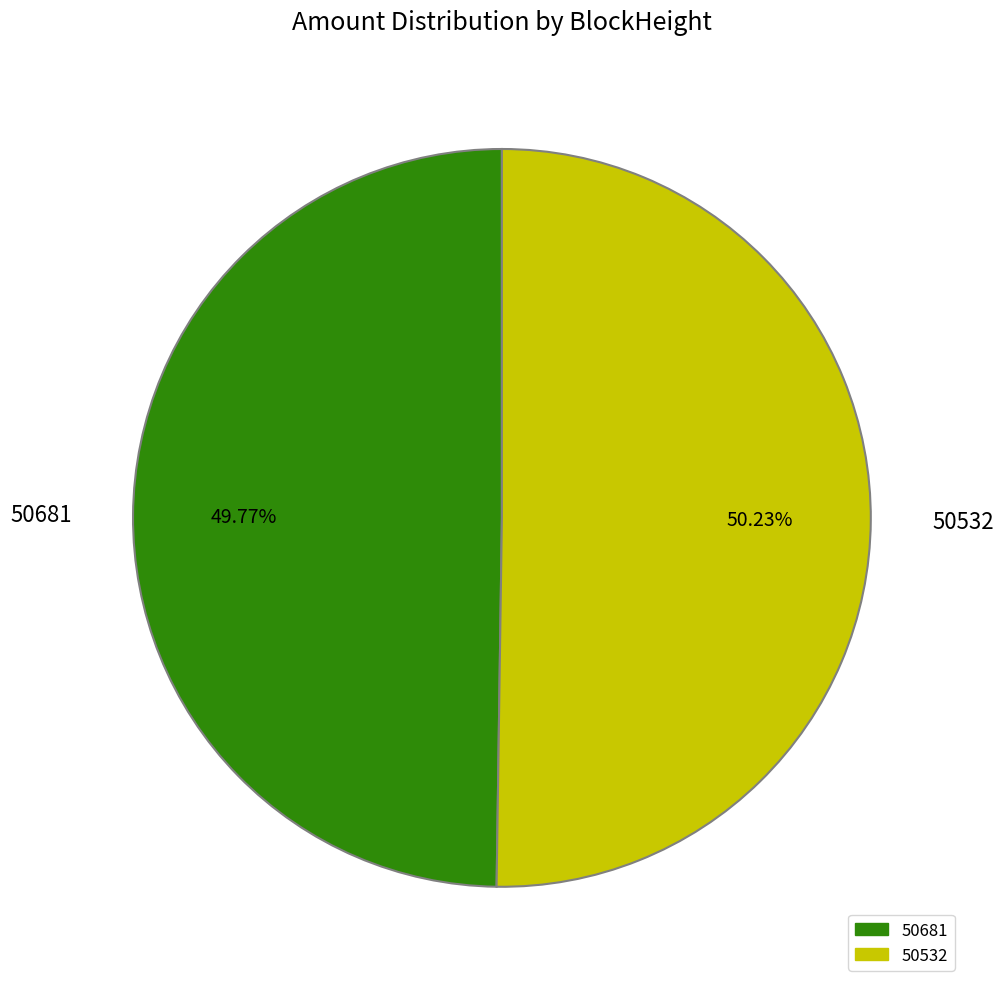

Is there any slice that represents more than half of the pie?

Yes